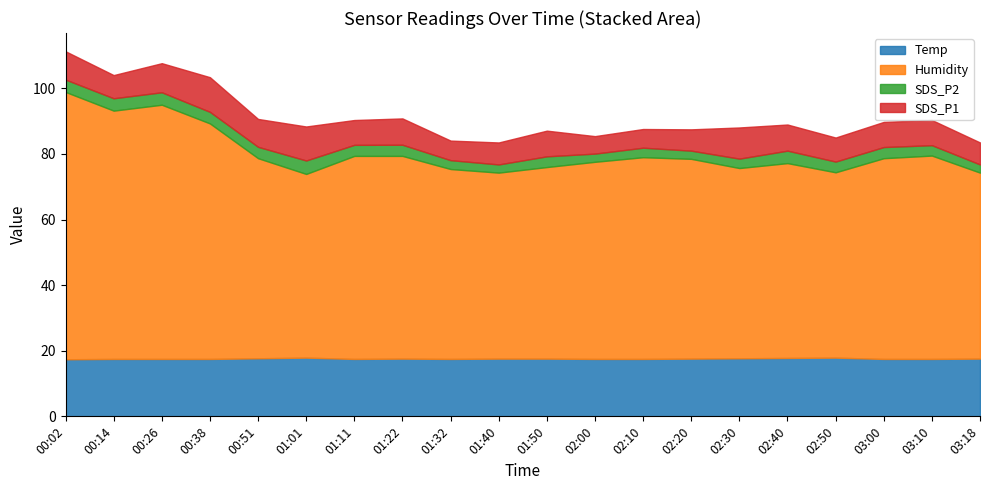

At which label does SDS_P2 first exceed 3?

00:02